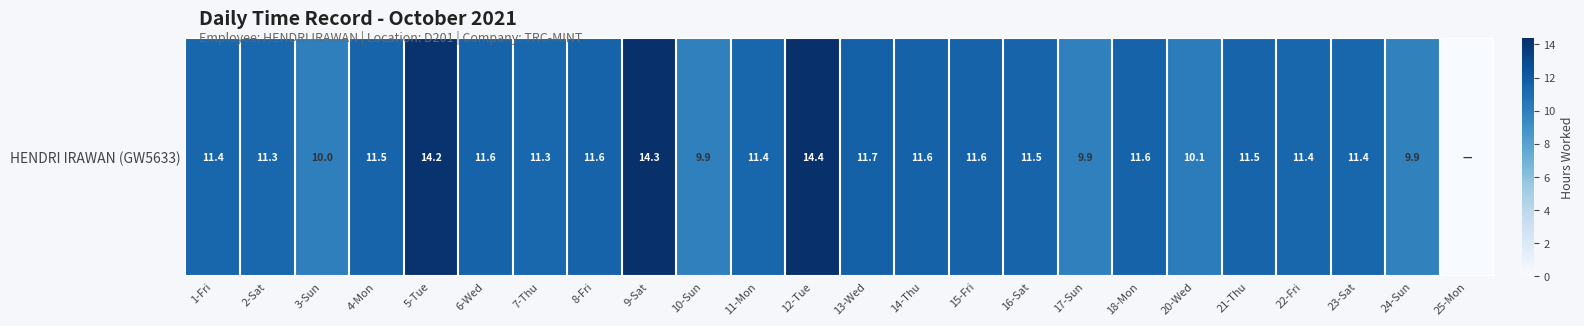

Reading left to right, what are all the values shown in this chart?

11.4	11.3	10.0	11.5	14.2	11.6	11.3	11.6	14.3	9.9	11.4	14.4	11.7	11.6	11.6	11.5	9.9	11.6	10.1	11.5	11.4	11.4	9.9	0.0